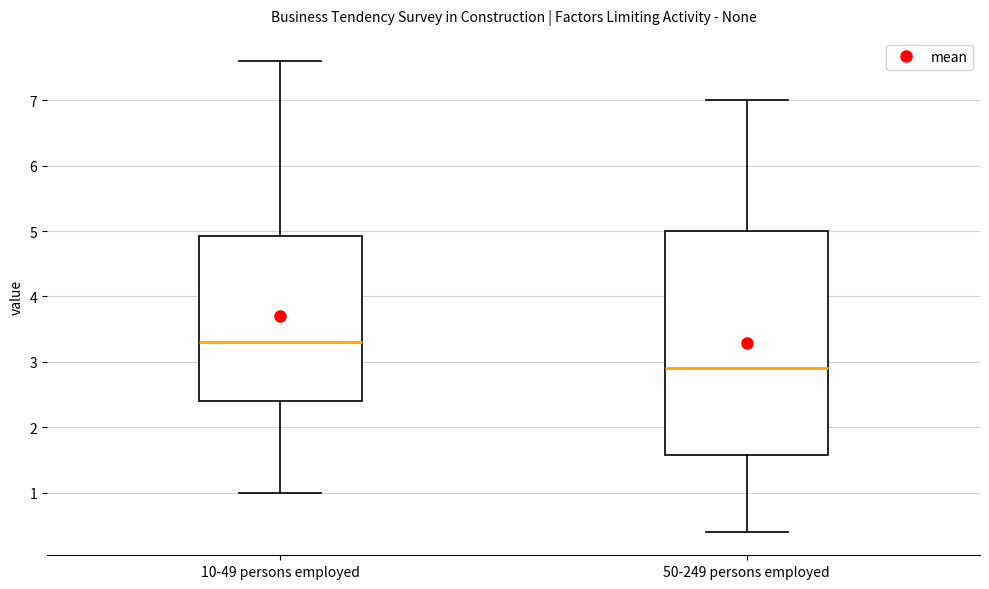

Where does the lower whisker of the box for 10-49 persons employed end on the y-axis? The values are not printed on the chart, so give them approximately, as read against the axis.

1.0